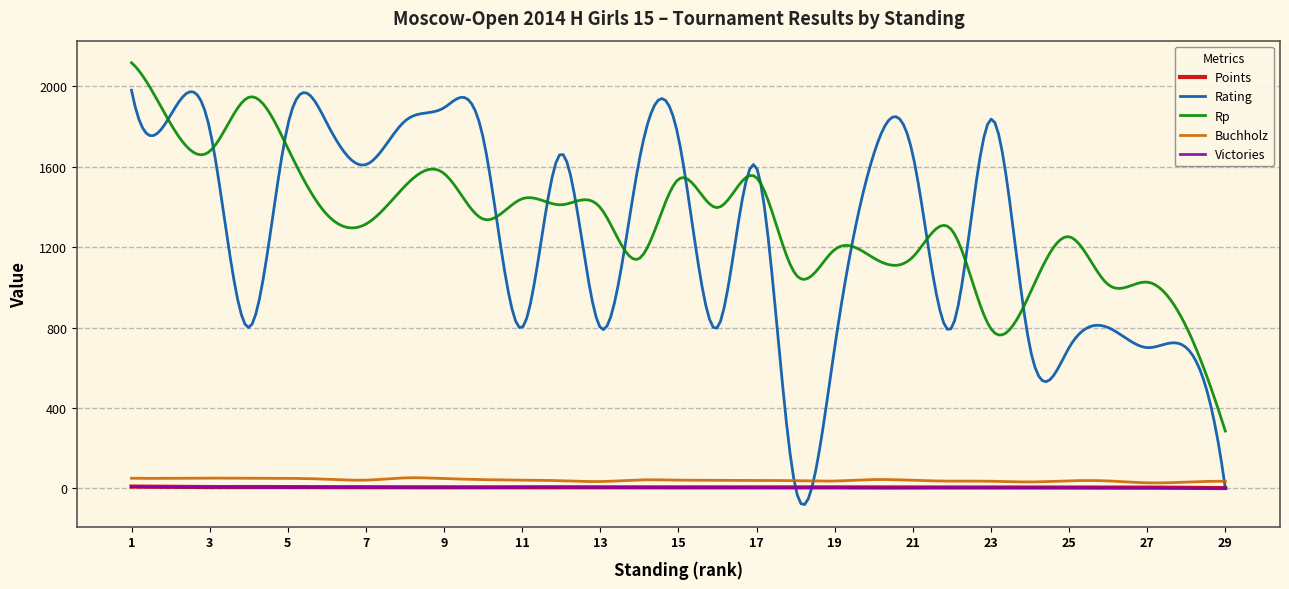

What is the highest value of the Rp series?

2118.0